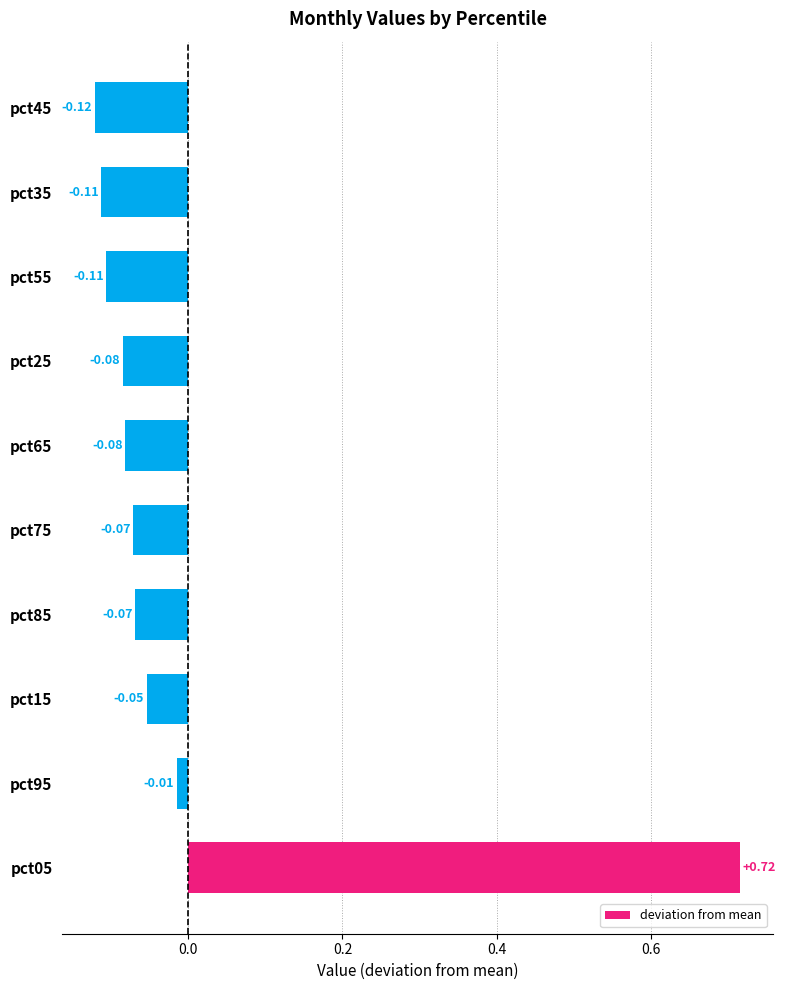

Which has a higher value, pct15 or pct45?

pct15